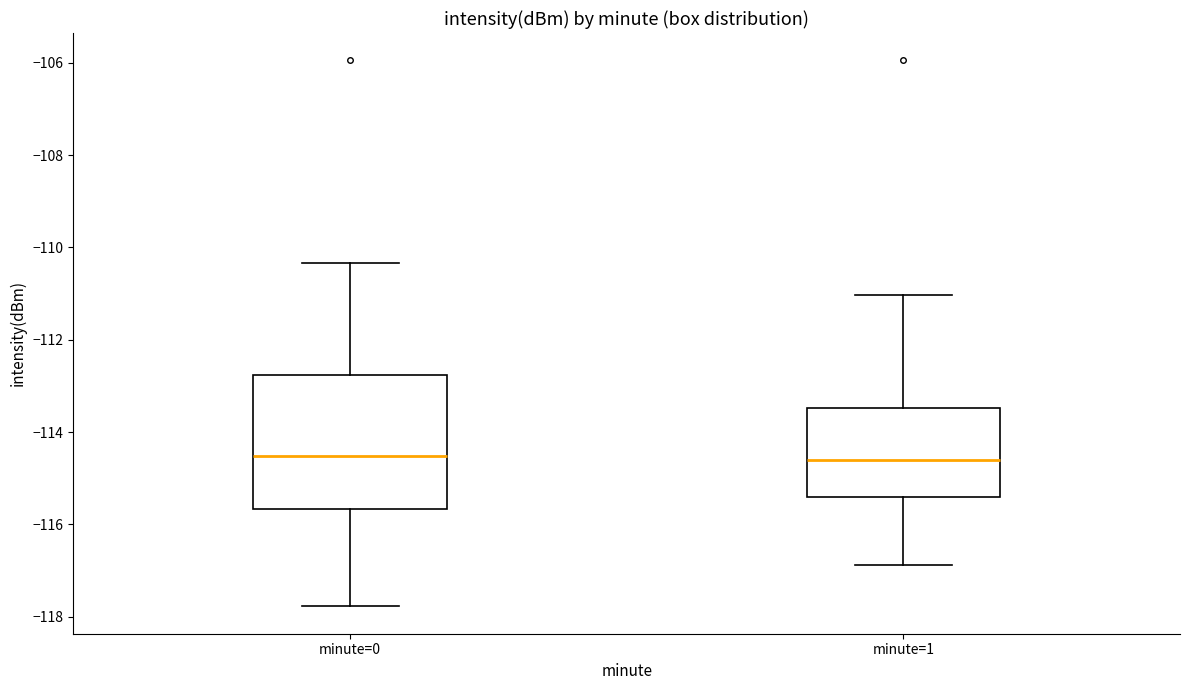

Where does the lower whisker of the box for minute=1 end on the y-axis? The values are not printed on the chart, so give them approximately, as read against the axis.

-116.8